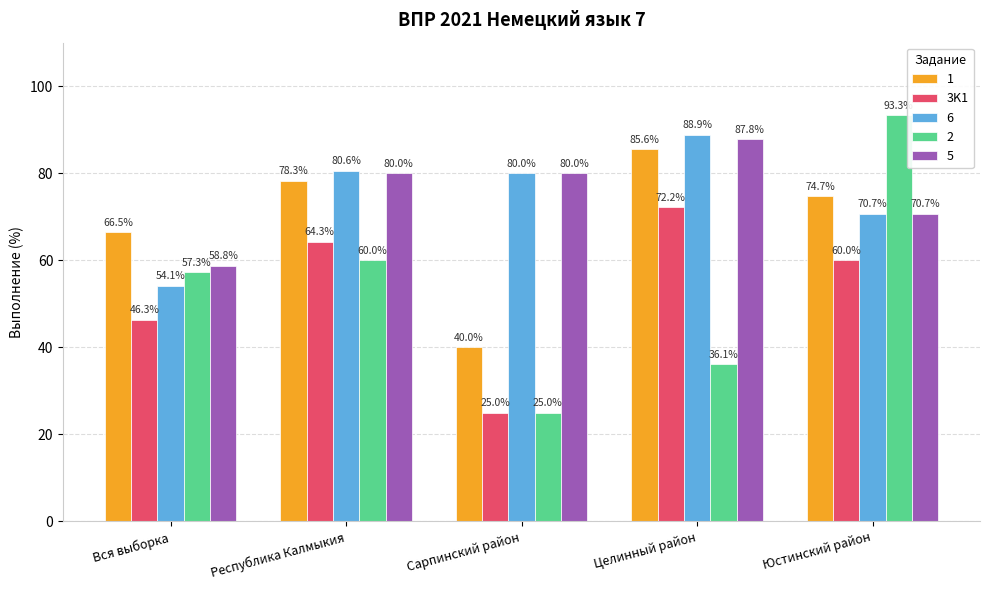

How many bars are there in total?

25